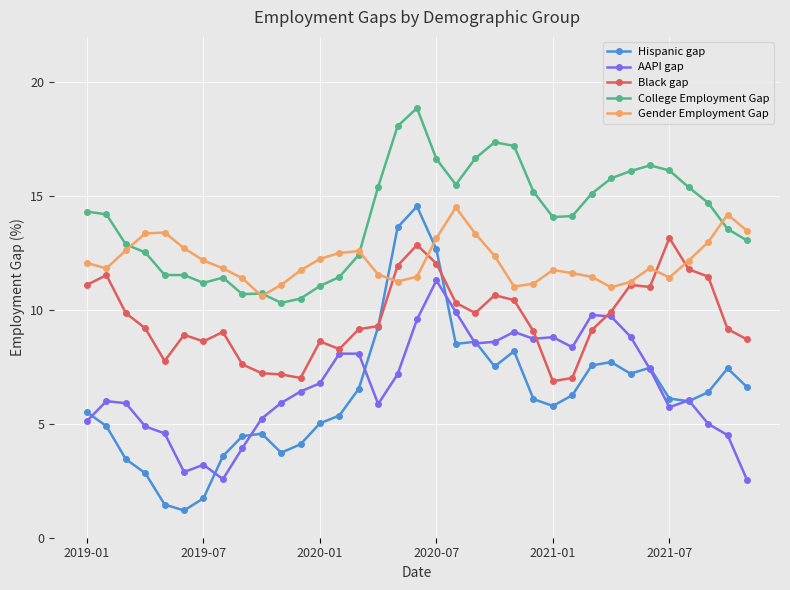

What is the sum of all Gender Employment Gap values?

425.3